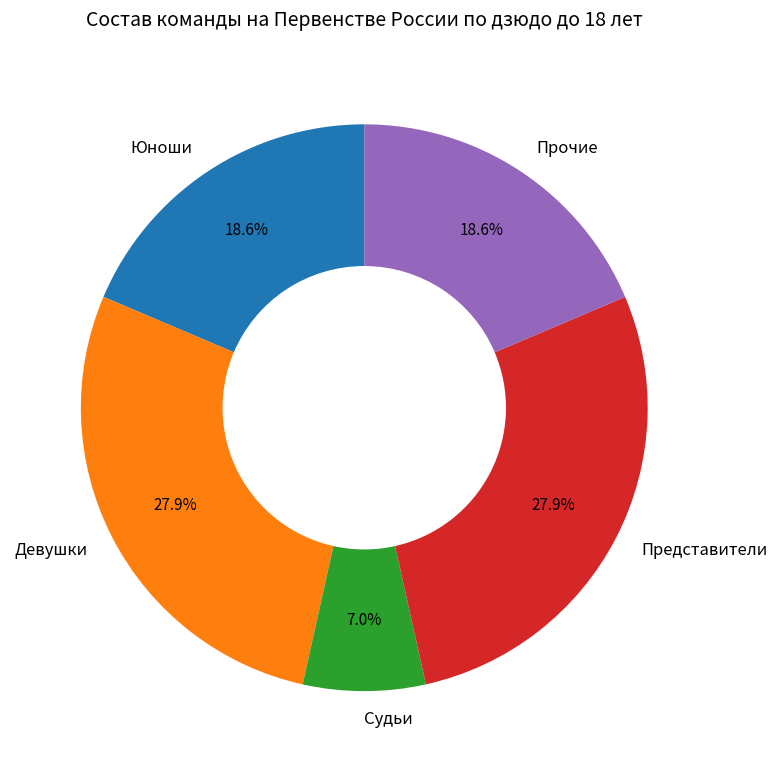

Which category has the smallest portion of the pie?

Судьи